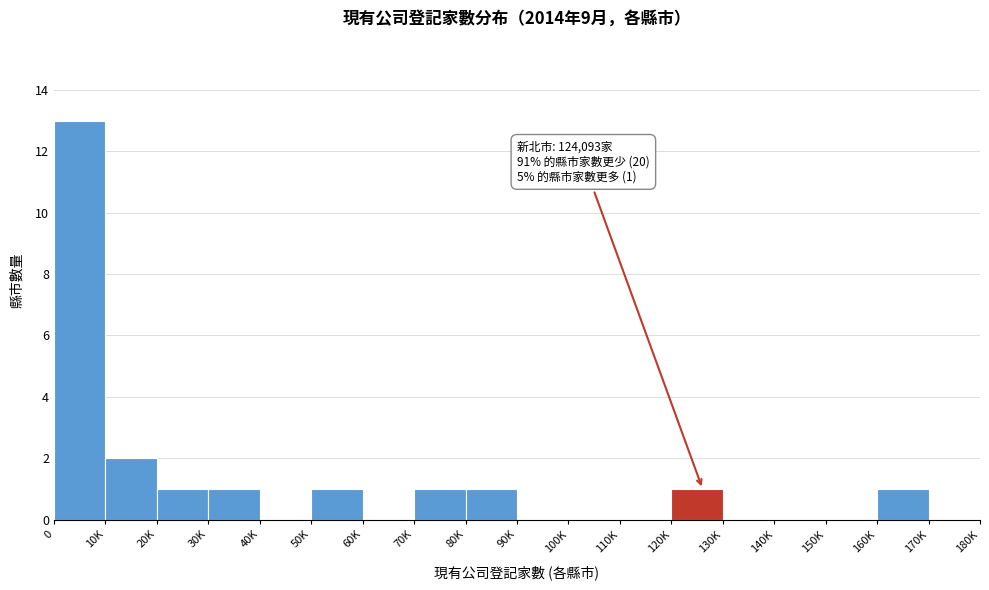

Reading right to left, list all the values displayed in this chart.

170K=0	160K=1	150K=0	140K=0	130K=0	120K=1	110K=0	100K=0	90K=0	80K=1	70K=1	60K=0	50K=1	40K=0	30K=1	20K=1	10K=2	0=13